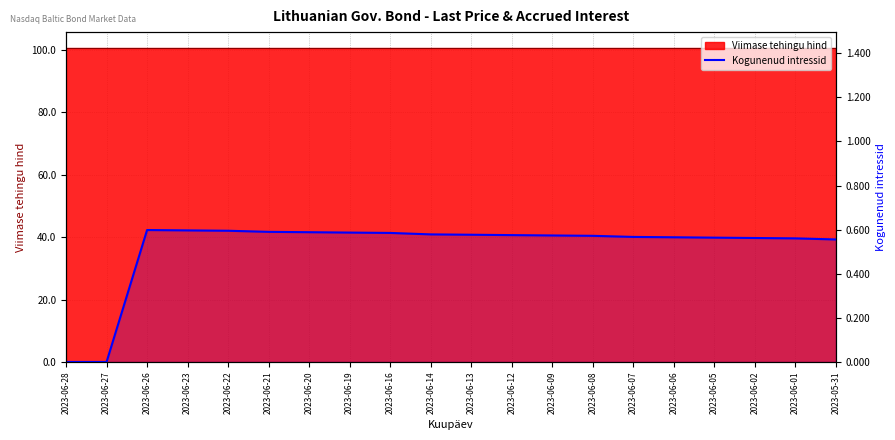

List the labels in order of value, largest first.

2023-06-26, 2023-06-23, 2023-06-22, 2023-06-21, 2023-06-20, 2023-06-19, 2023-06-16, 2023-06-14, 2023-06-13, 2023-06-12, 2023-06-09, 2023-06-08, 2023-06-07, 2023-06-06, 2023-06-05, 2023-06-02, 2023-06-01, 2023-05-31, 2023-06-28, 2023-06-27